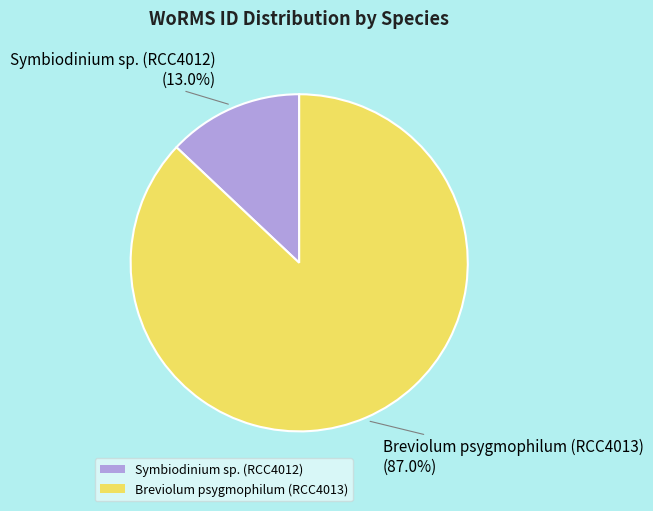

To the nearest percent, what portion does Breviolum psygmophilum (RCC4013) represent?

87%